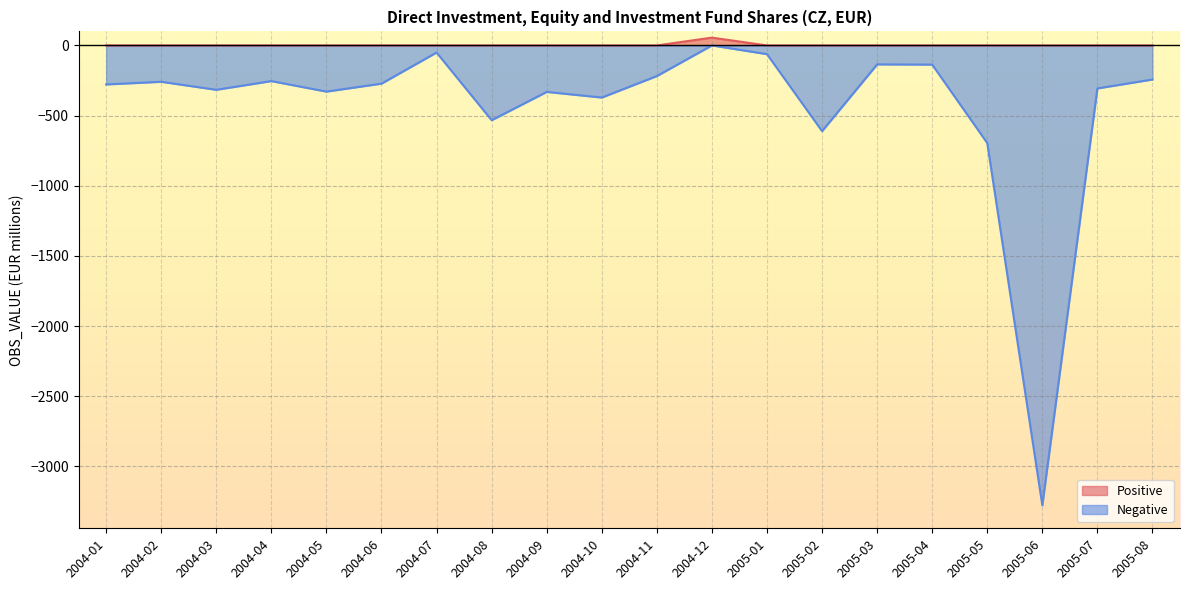

True or false: Positive has more than 2 points higher than both neighbors.

False